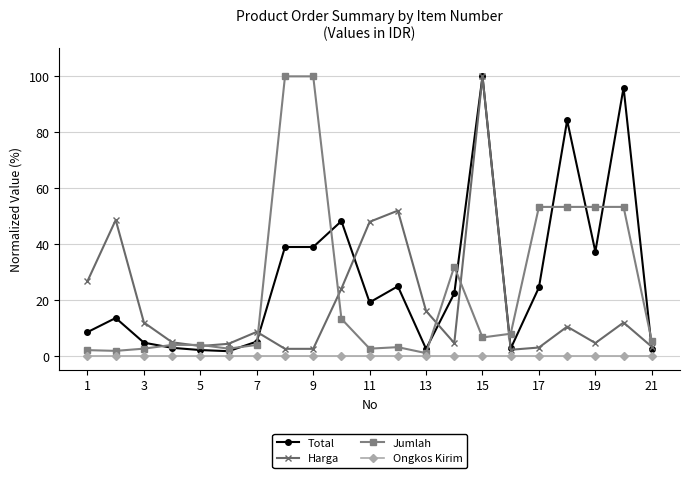

What is the greatest value displayed?

100.0